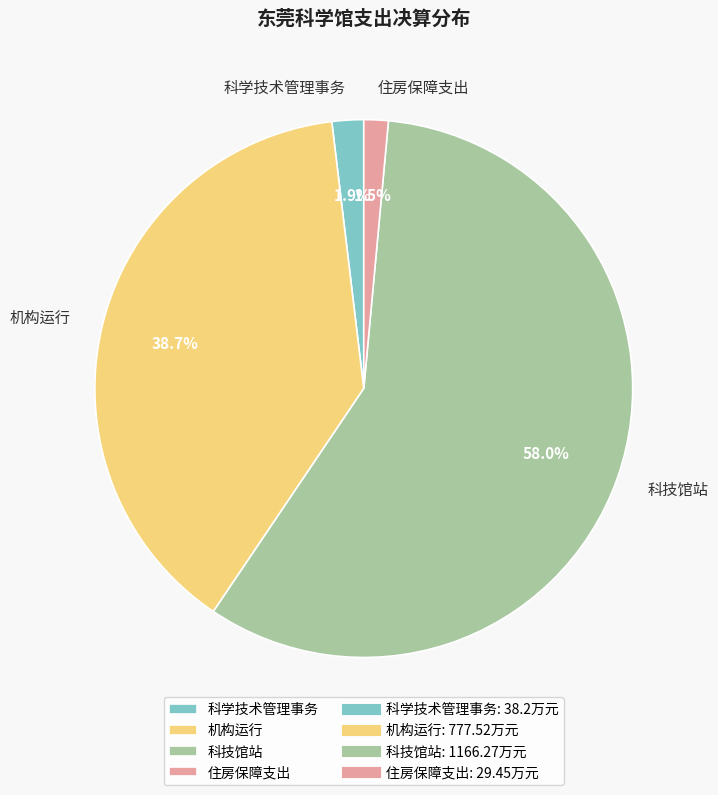

Between 科技馆站 and 机构运行, which is larger?

科技馆站